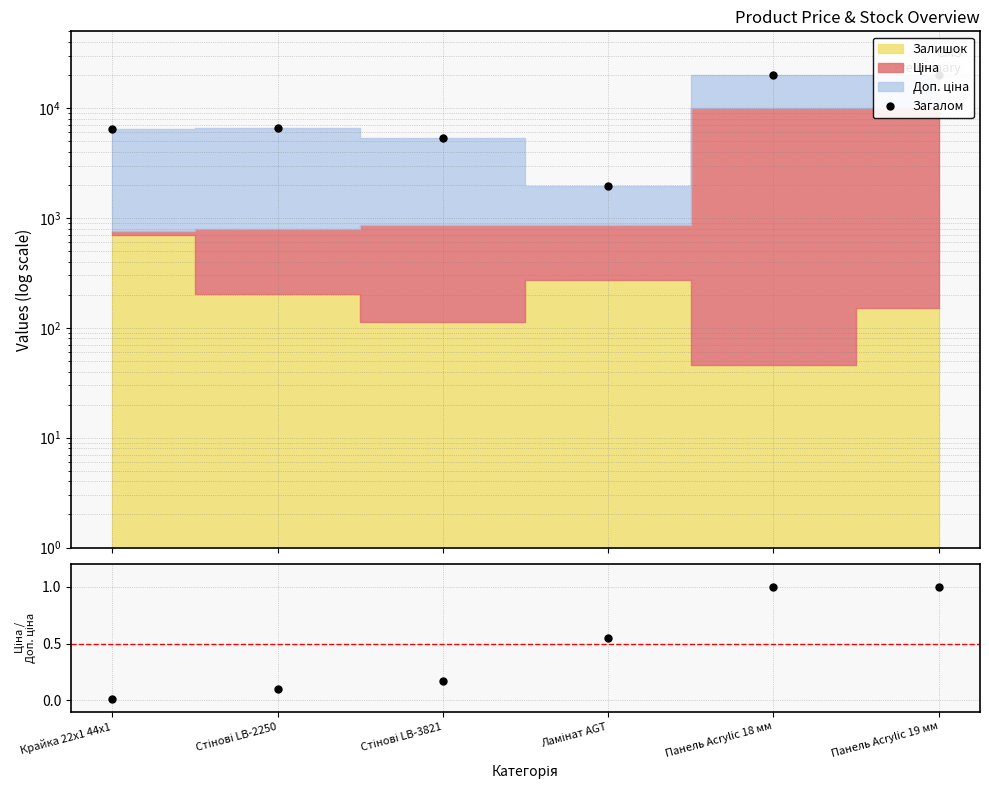

What is the sum of the Загалом values at Панель Acrylic 18 мм and Стінові LB-3821?

25374.5